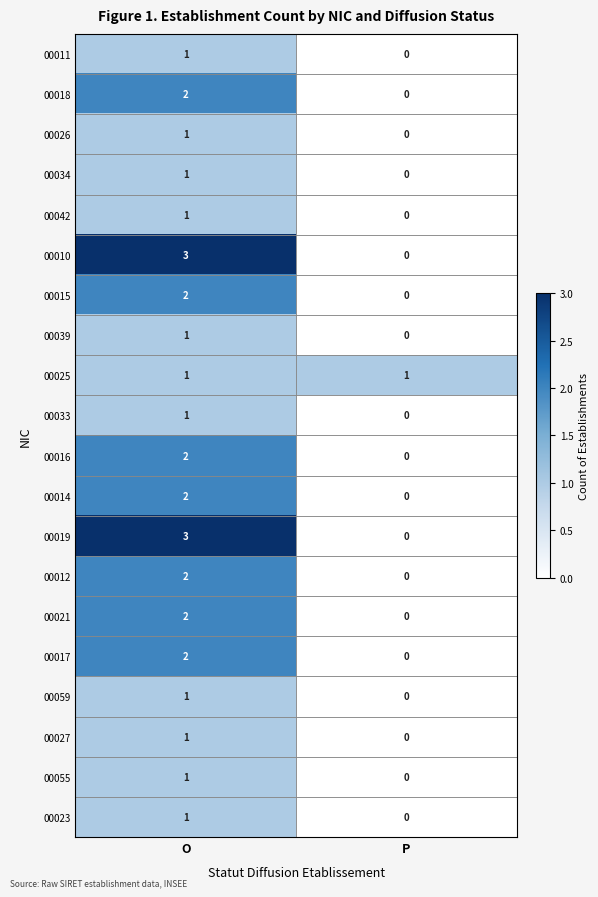

Which label corresponds to the largest value in the chart?

O